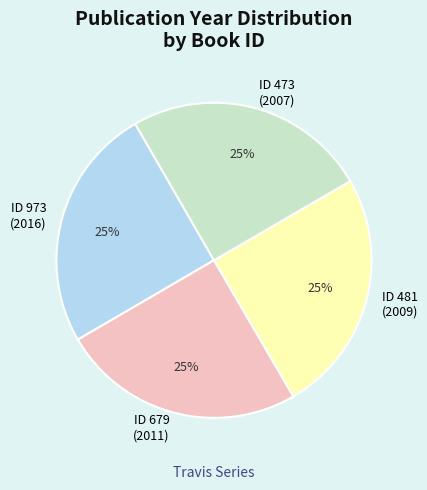

Is there any slice that represents more than half of the pie?

No